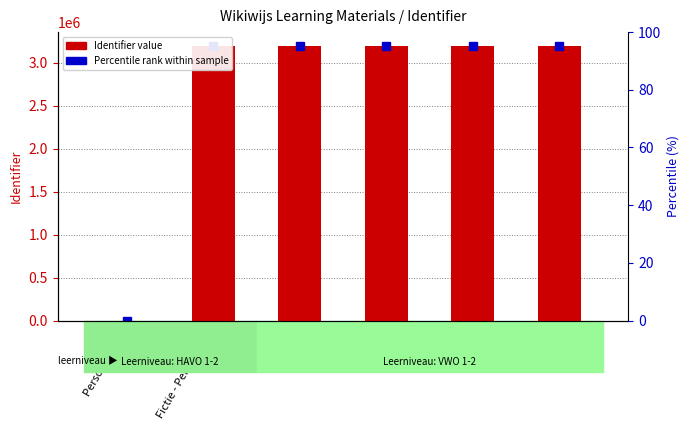

The value at Stap 4 is 3198510. True or false?

True